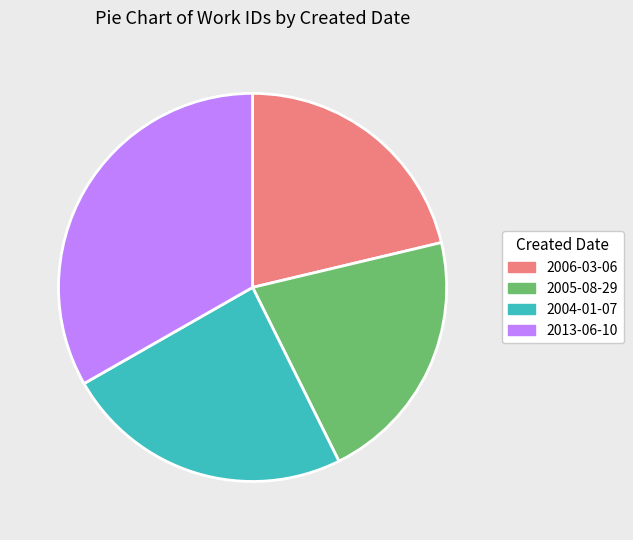

Combined, do 2005-08-29 and 2006-03-06 account for over 50%?

No